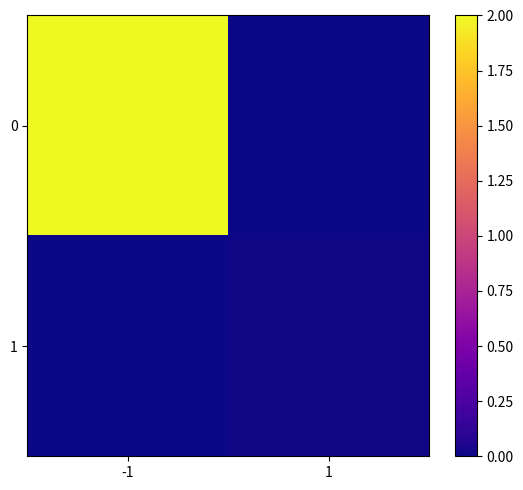

At which category does the chart reach its peak across all series?

-1